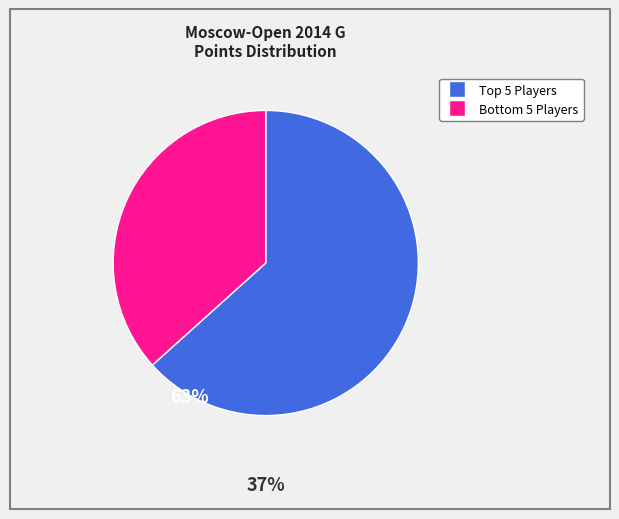

Is there a majority slice in this chart?

Yes